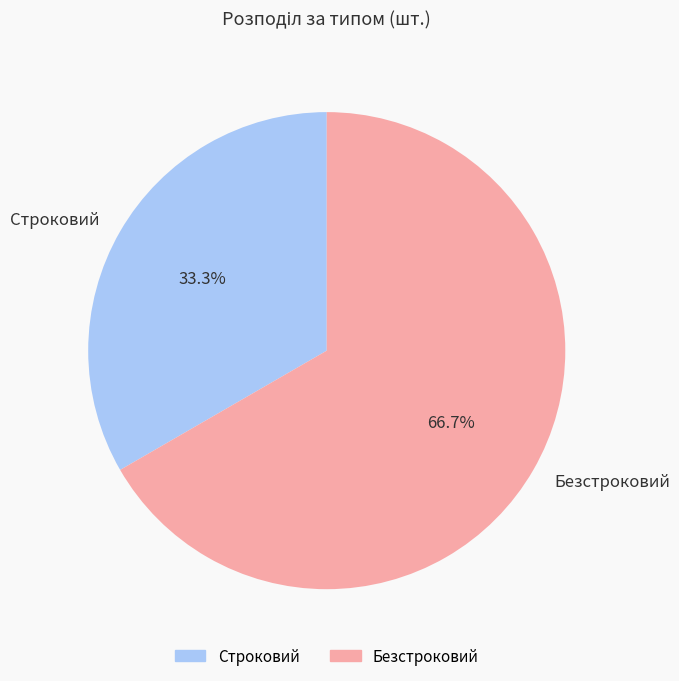

Is it true that Безстроковий is 61% of the pie?

False